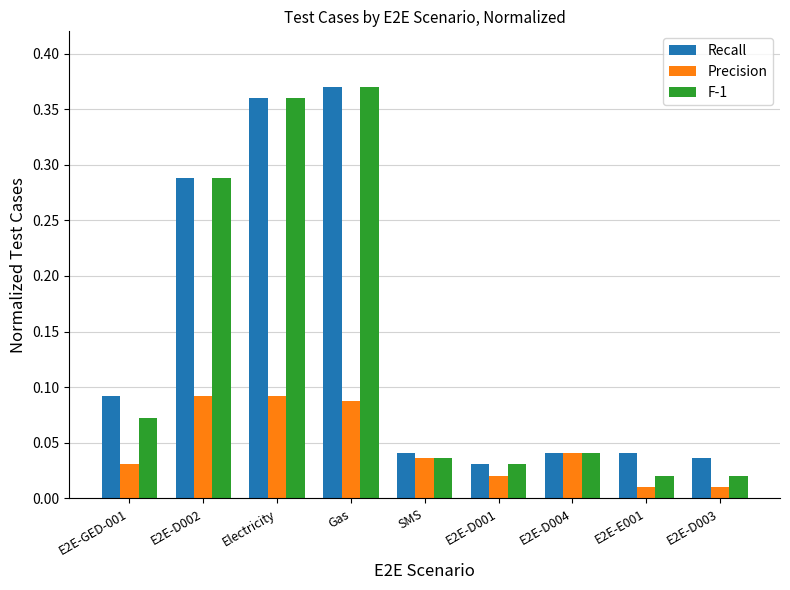

What is the sum of all F-1 values?

1.2